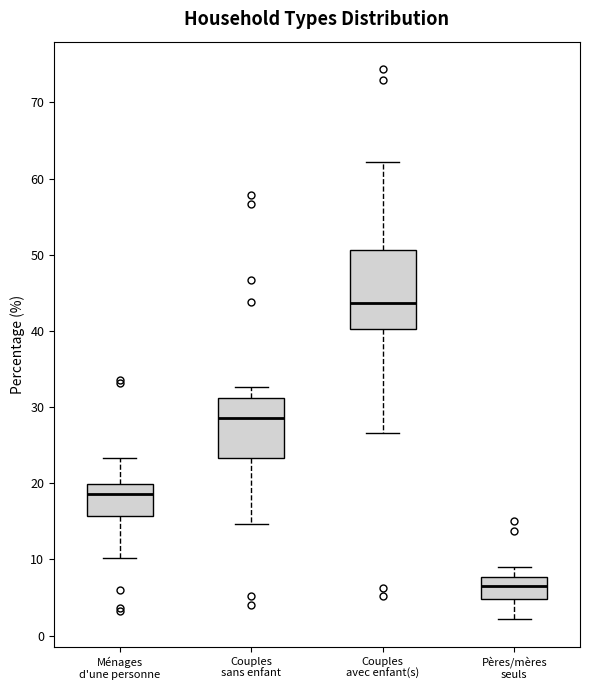

Which box is the tallest, from its lower edge to its upper edge?

Couples avec enfant(s)